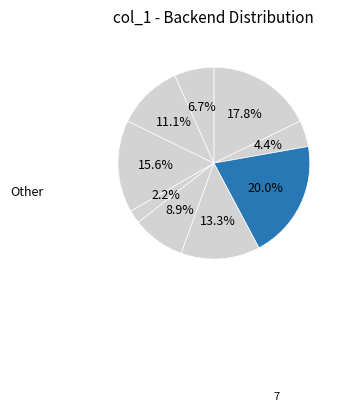

Which category has the smallest portion of the pie?

8